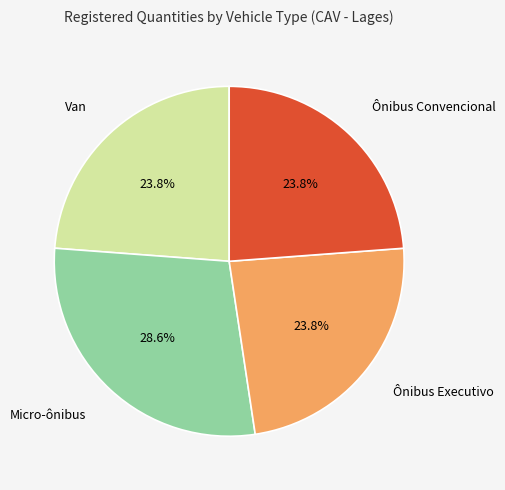

How many segments does this pie chart have?

4